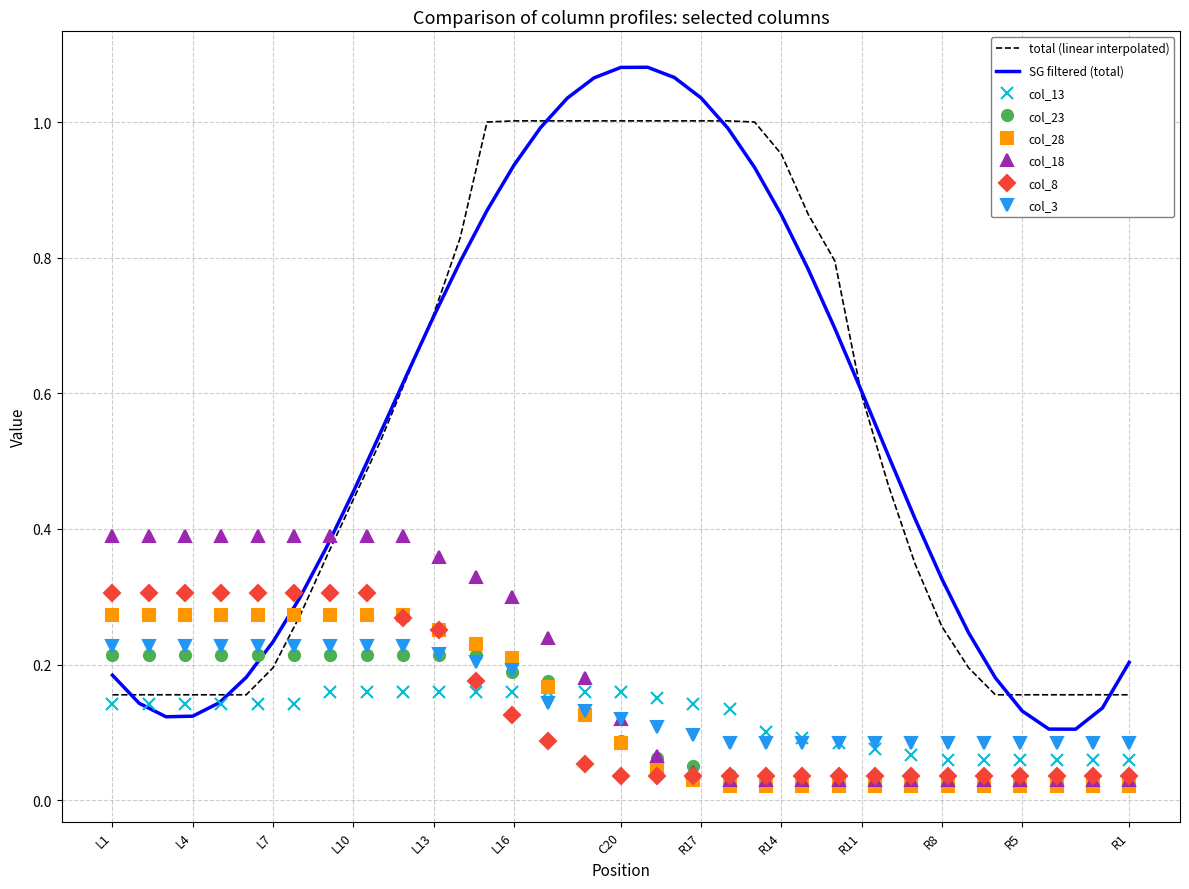

How many col_3 values are between 0 and 1?

29